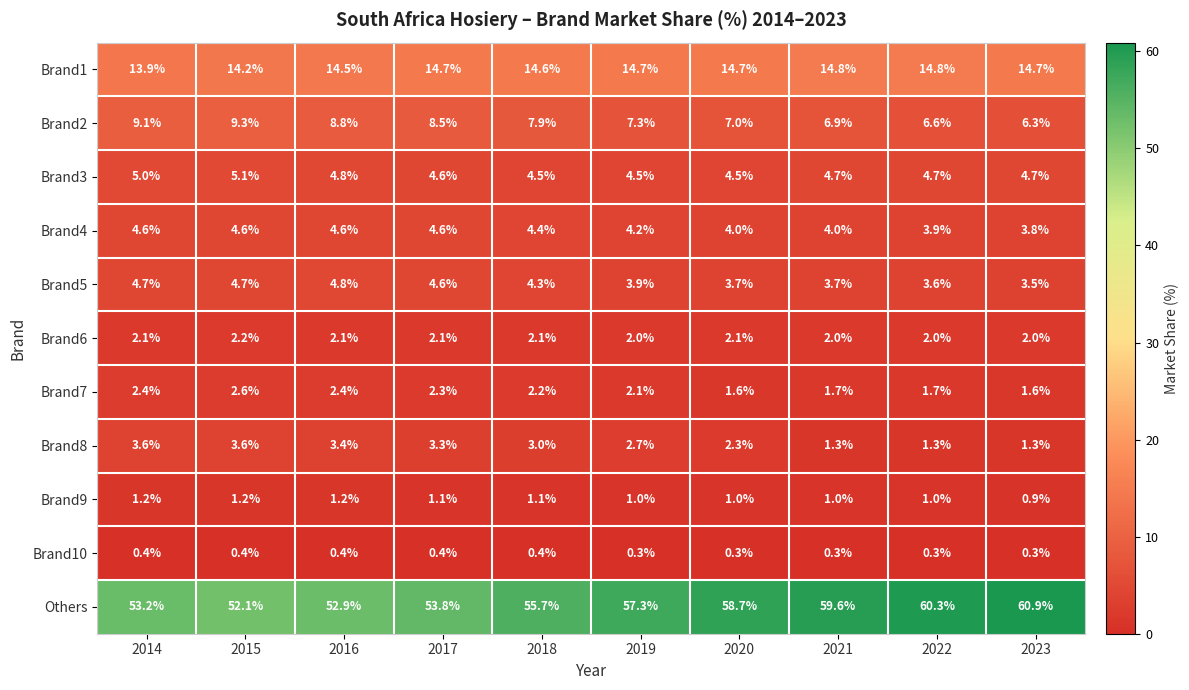

Which series has the widest spread of values?

Others